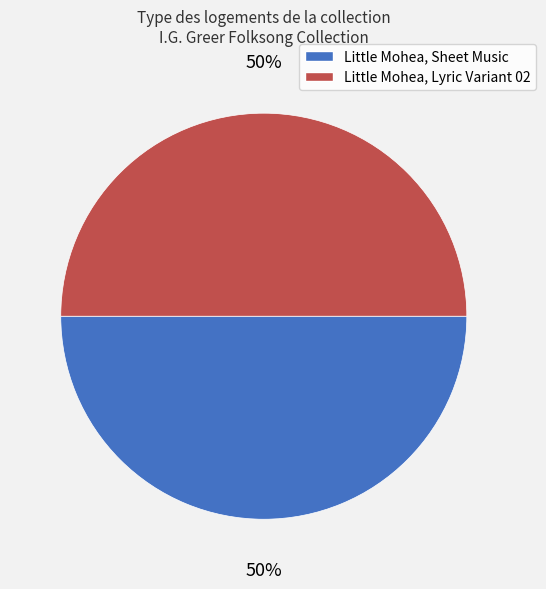

The Little Mohea, Lyric Variant 02 slice represents 40% of the pie. True or false?

False